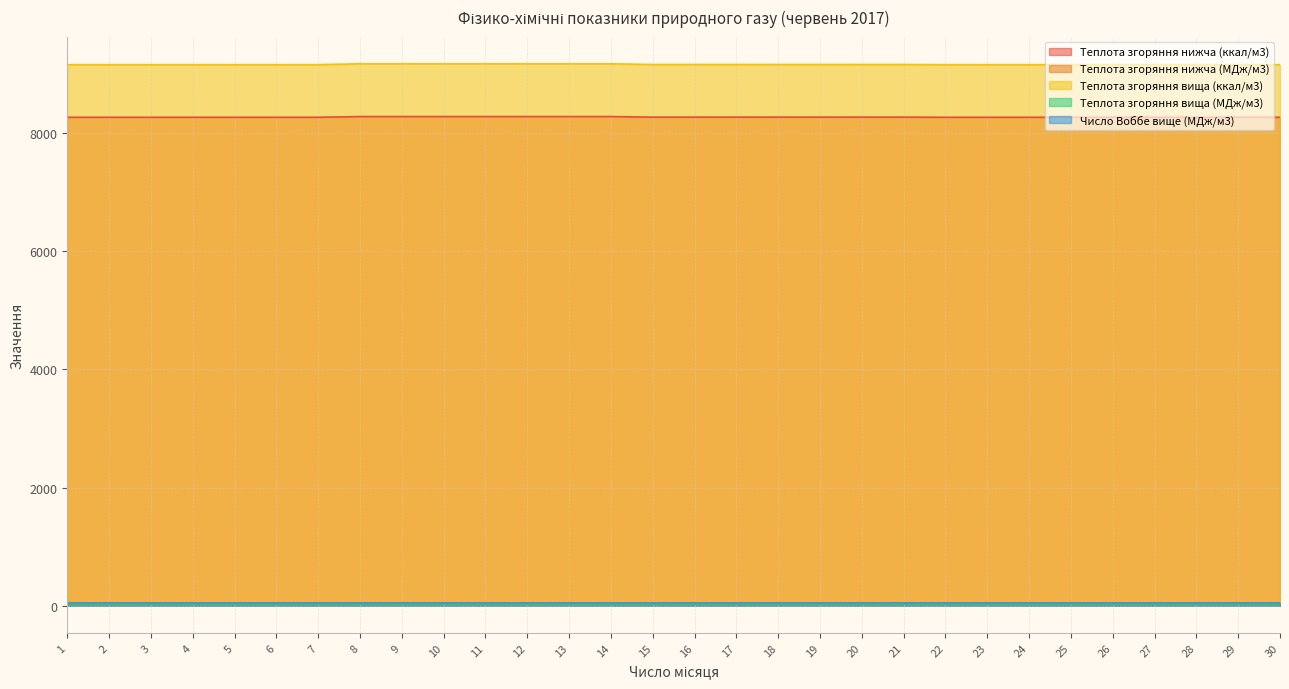

What is the value of the Теплота згоряння вища (МДж/м3) point at the 8th from the left?

38.4